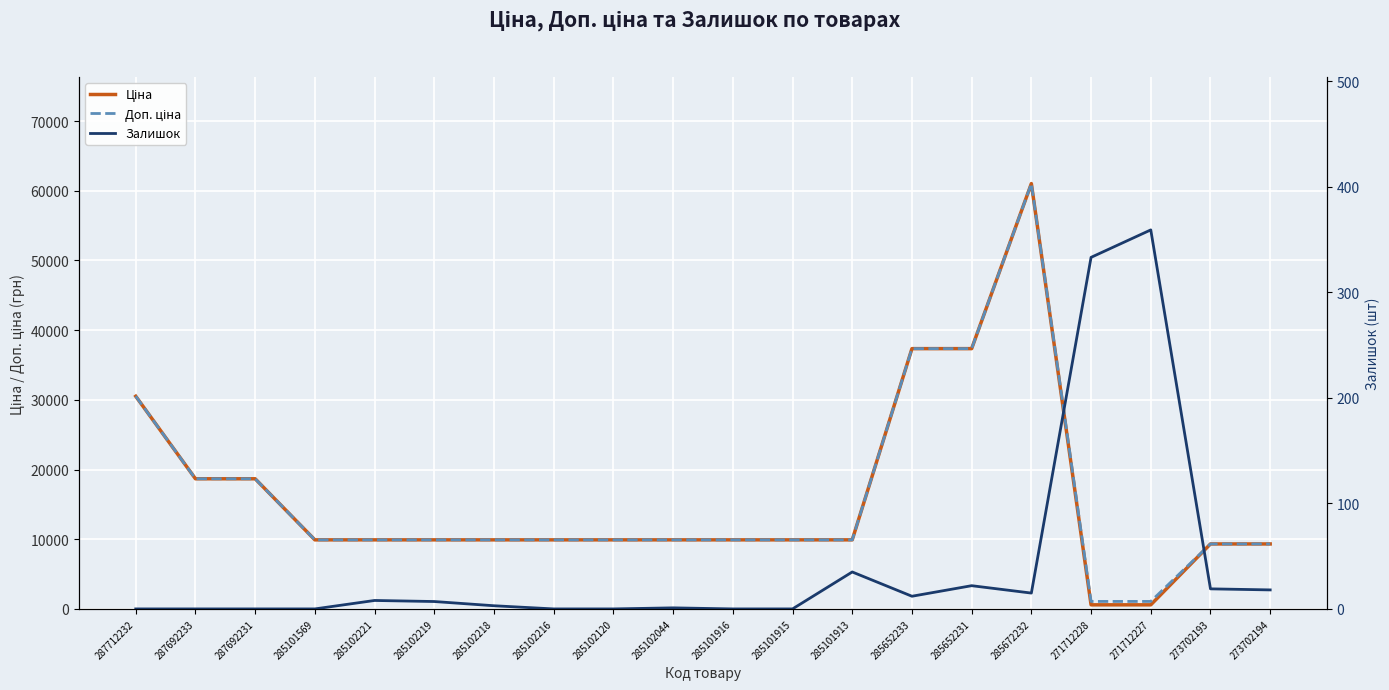

True or false: Ціна has a value of 885.5 at 271712227.

False